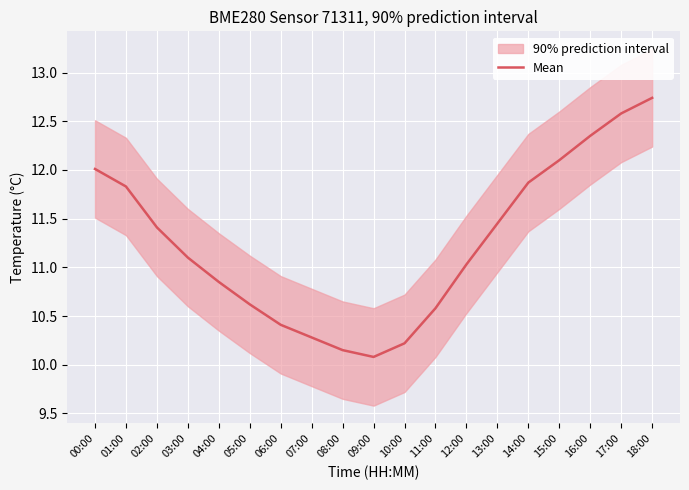

What is the lowest value of the Mean series?

10.1